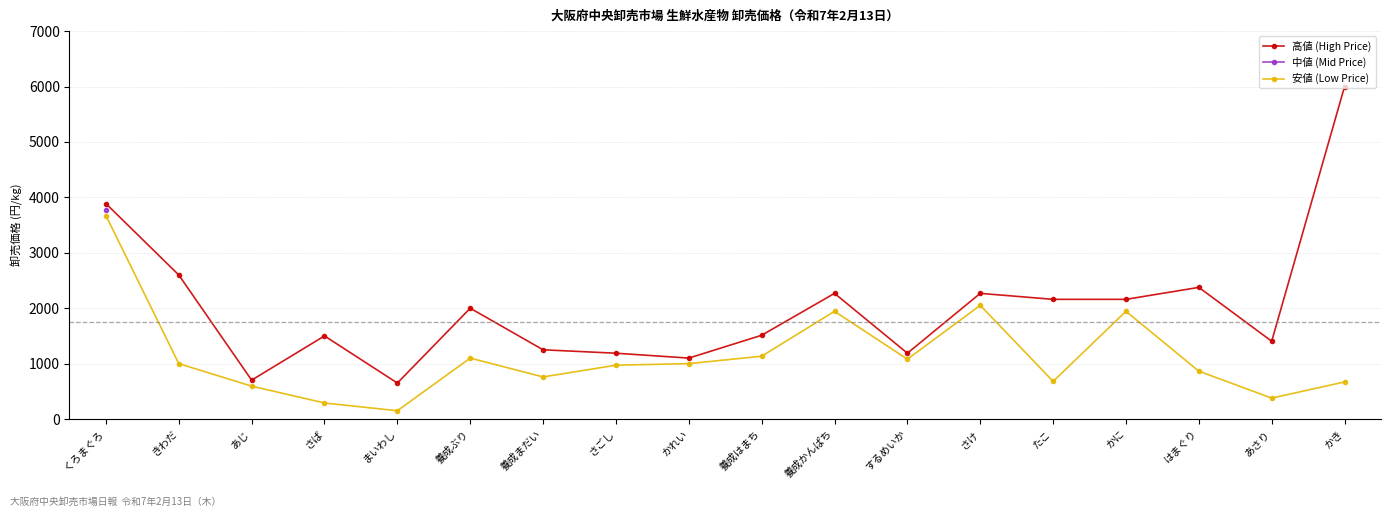

What are all the series names shown in the legend?

高値 (High Price), 中値 (Mid Price), 安値 (Low Price)